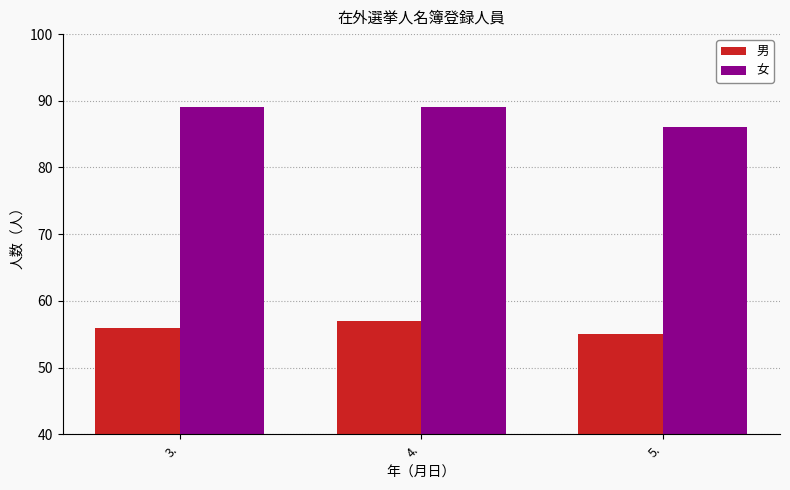

Reading left to right, extract all data points from this chart.

男: 3.=56	4.=57	5.=55
女: 3.=89	4.=89	5.=86